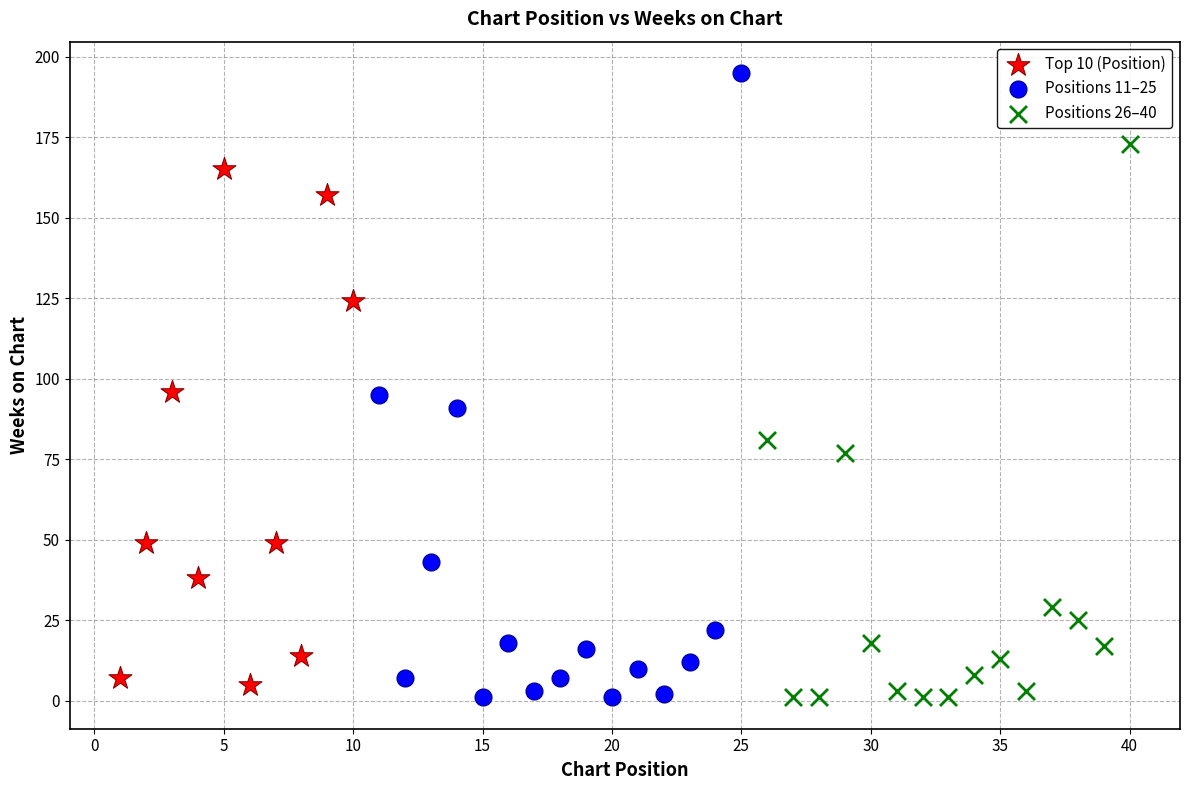

Which series reaches the maximum Y coordinate?

Positions 11–25